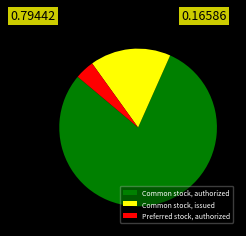

Rank the categories by value from highest to lowest.

Common stock, authorized, Common stock, issued, Preferred stock, authorized